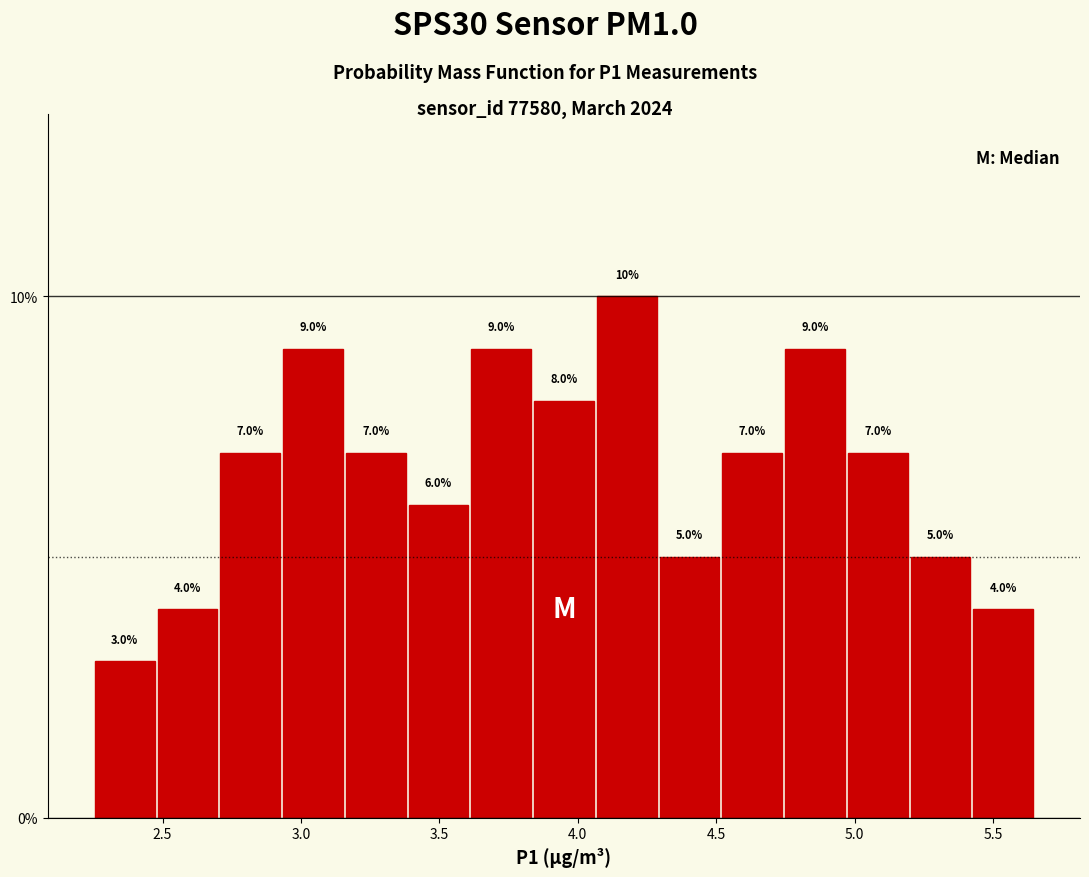

Reading left to right, transcribe this chart: for each bar, give the range it covers on the x-axis and its height. The bar edges are not printed on the chart, so give them approximately, as read against the axis.

2.25 to 2.50: 3.0
2.50 to 2.70: 4.0
2.70 to 2.95: 7.0
2.95 to 3.15: 9.0
3.15 to 3.40: 7.0
3.40 to 3.60: 6.0
3.60 to 3.85: 9.0
3.85 to 4.05: 8.0
4.05 to 4.30: 10.0
4.30 to 4.50: 5.0
4.50 to 4.75: 7.0
4.75 to 4.95: 9.0
4.95 to 5.20: 7.0
5.20 to 5.40: 5.0
5.40 to 5.65: 4.0